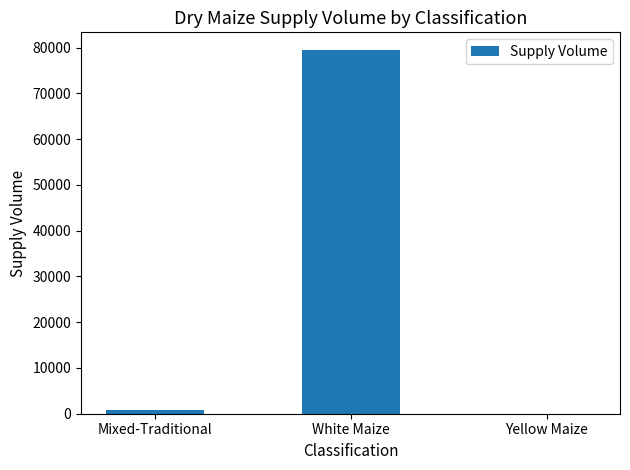

At which label is the value closest to 39680?

Mixed-Traditional